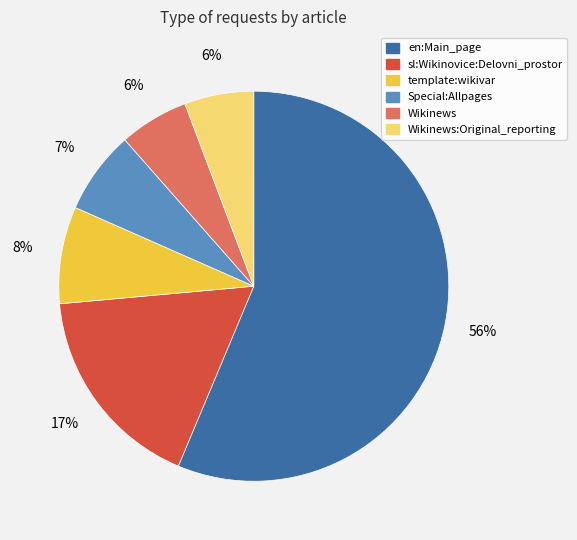

To the nearest percent, what percentage of the pie is Special:Allpages?

7%